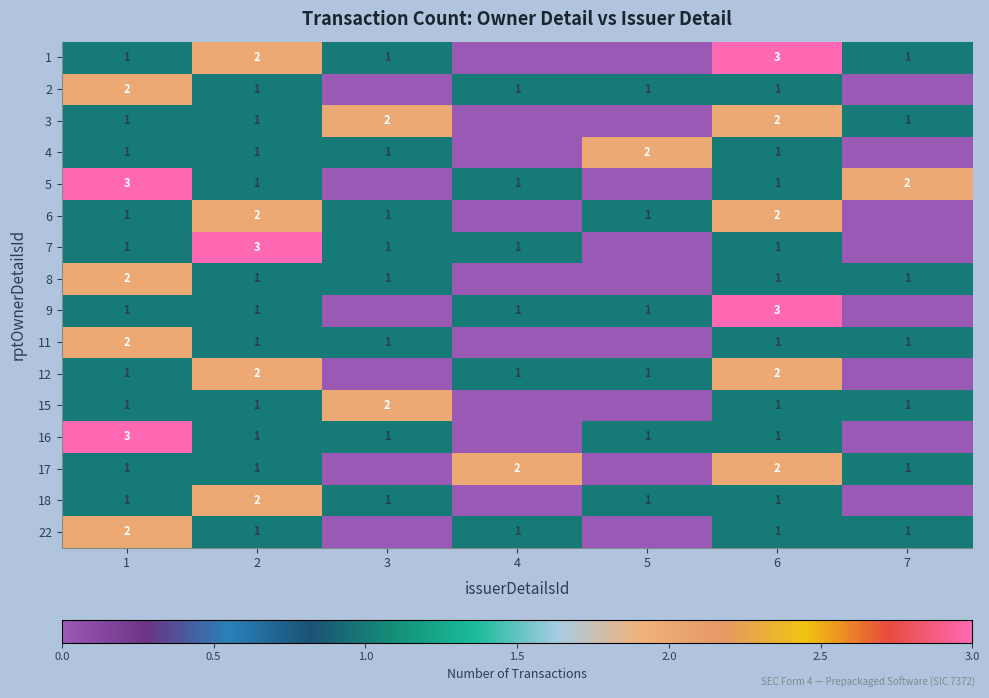

The value of 2 at 2 is 2. True or false?

False